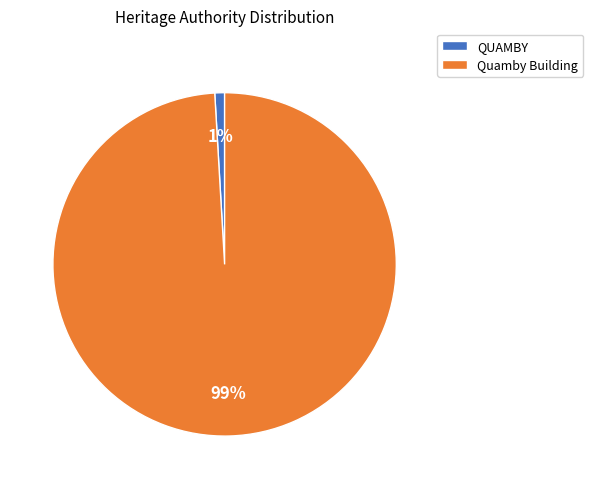

The QUAMBY slice represents 1% of the pie. True or false?

True